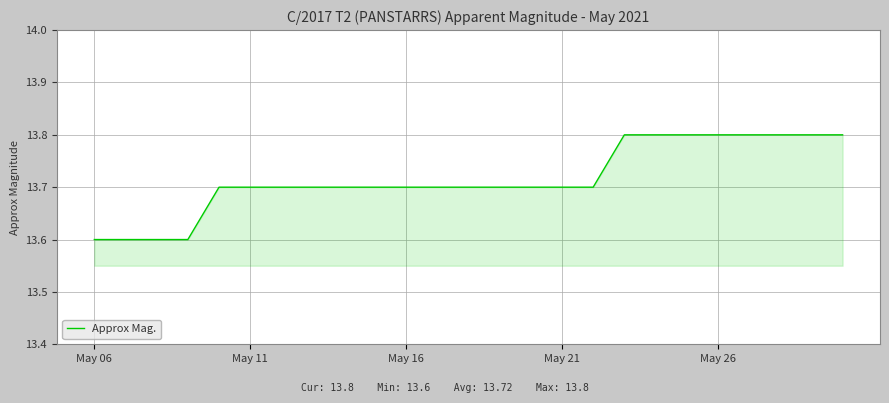

What is the greatest value displayed?

13.8